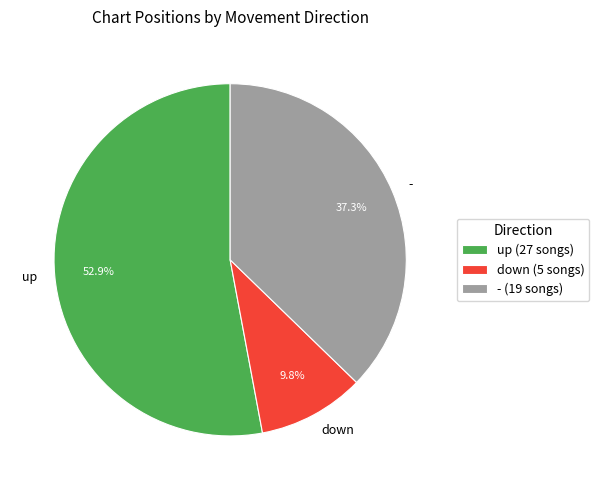

Is it true that - is 27% of the pie?

False